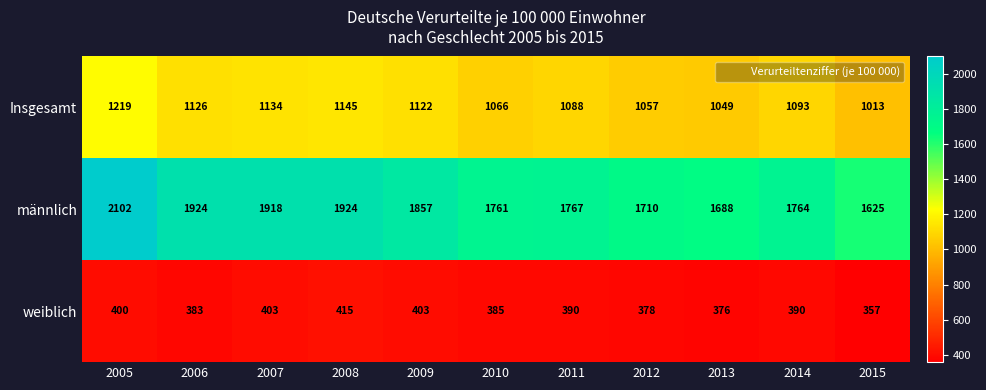

Is the value of männlich at 2014 greater than the value of Insgesamt at 2013?

Yes